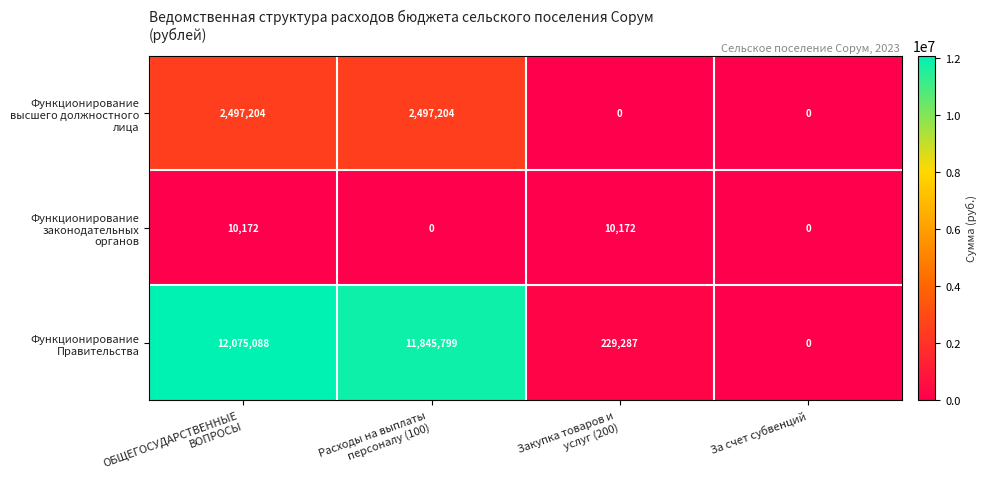

How many series are shown in this chart?

3